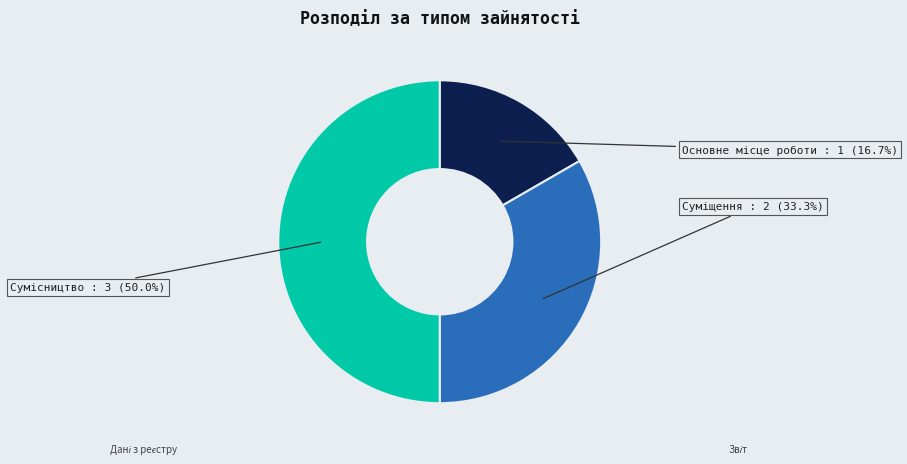

Rank the categories by value from highest to lowest.

Сумісництво, Суміщення, Основне місце роботи